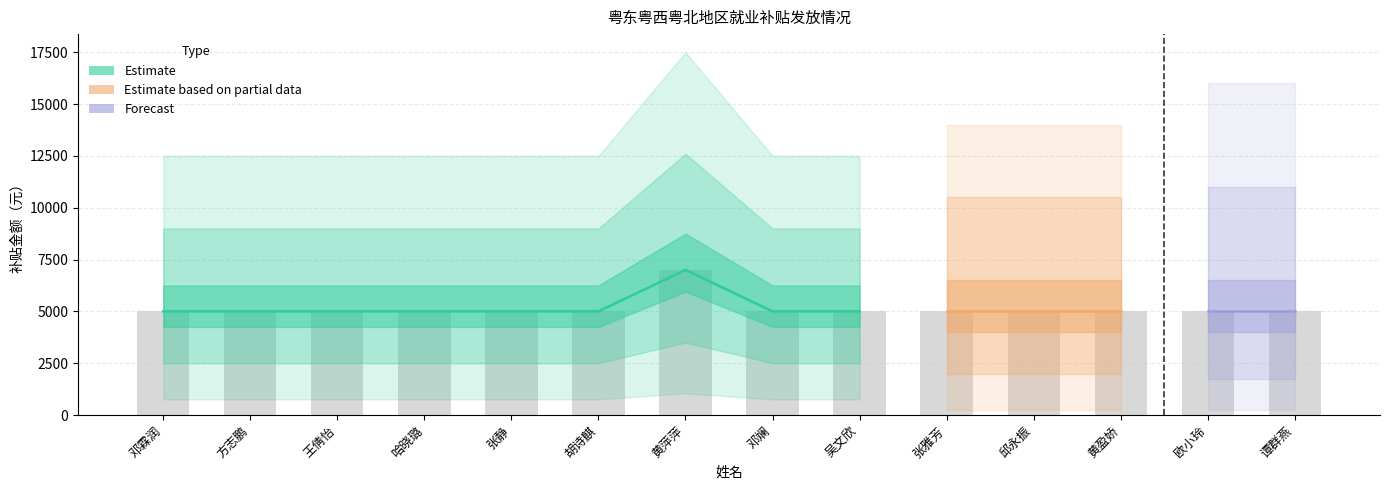

Approximately how many times larger is the value at 邓斓 compared to 胡诗麒?

1.0